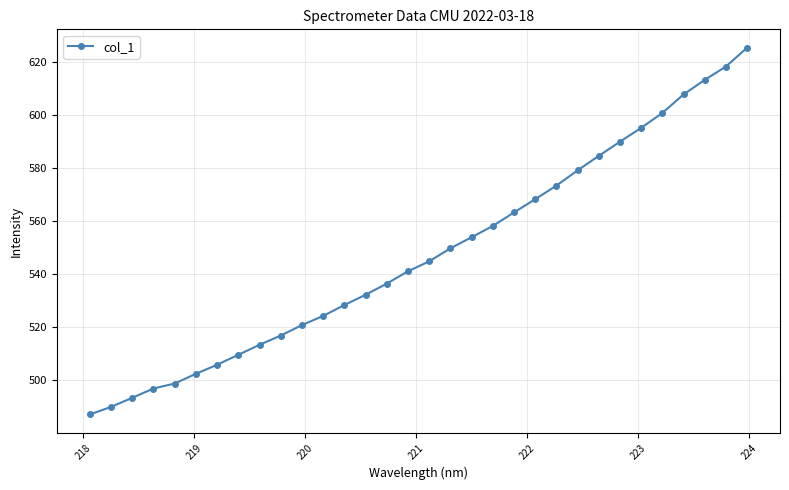

What is the value of the 32nd point from the left?

625.4